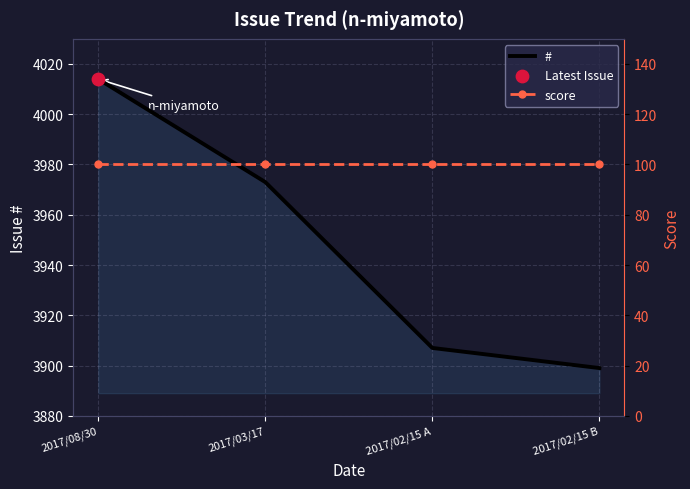

At which category is the sum across all series the highest?

2017/08/30